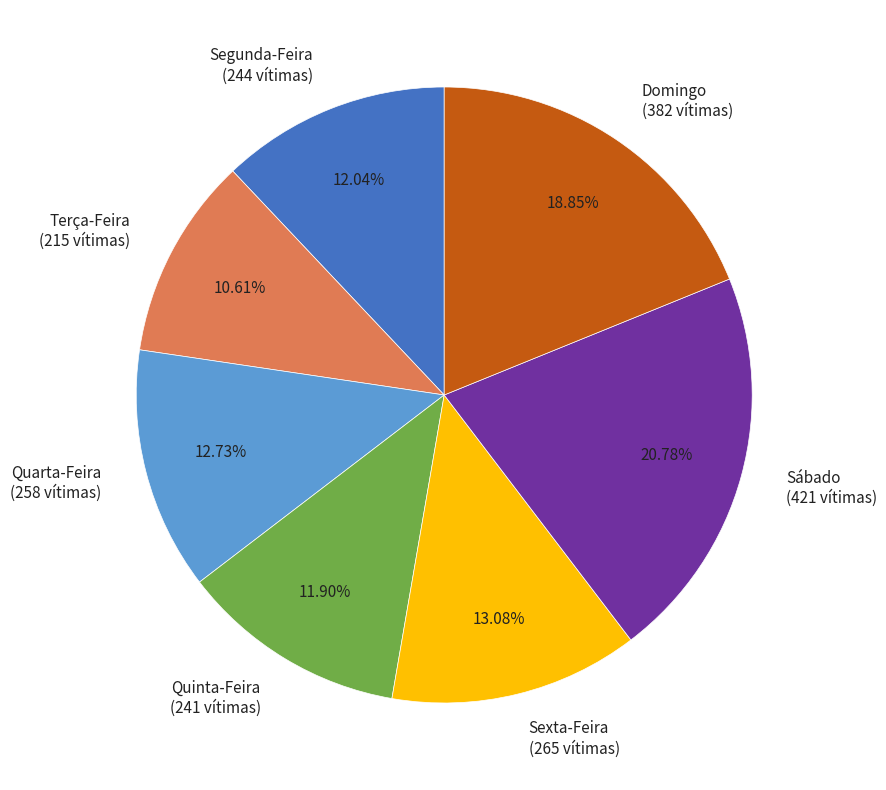

Is it true that Segunda-Feira is 12% of the pie?

True